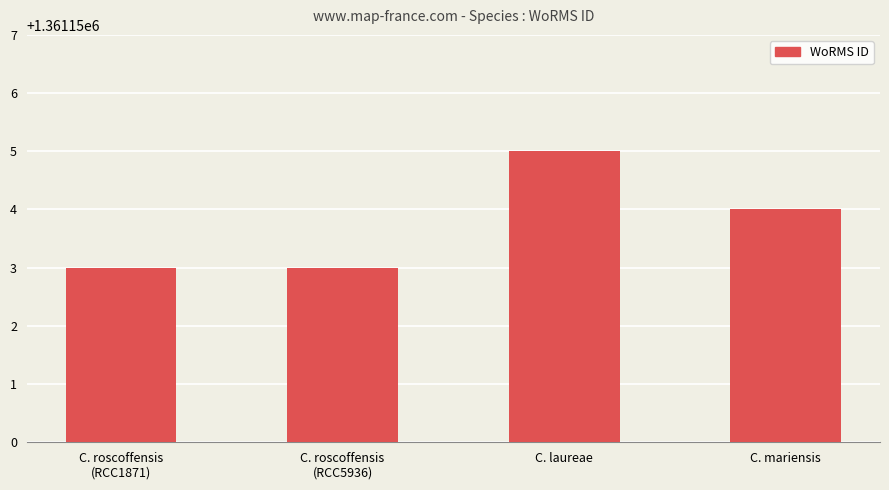

What position from the right is C. mariensis?

1